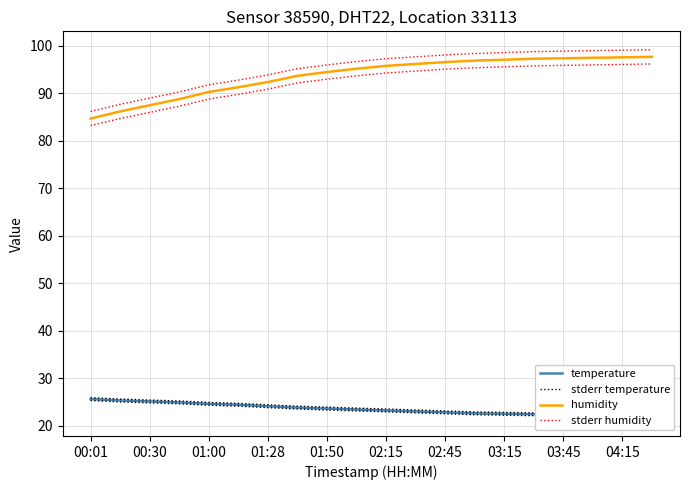

Reading right to left, list all the values displayed in this chart.

temperature: 22.0	22.1	22.2	22.3	22.4	22.5	22.6	22.8	23.0	23.2	23.4	23.6	23.8	24.1	24.4	24.6	24.9	25.1	25.3	25.6
stderr temperature: 22.3	22.4	22.5	22.6	22.7	22.8	22.9	23.1	23.3	23.5	23.7	23.9	24.1	24.4	24.7	24.9	25.2	25.4	25.6	25.9
humidity: 97.7	97.6	97.5	97.4	97.3	97.1	96.9	96.6	96.2	95.8	95.2	94.5	93.7	92.4	91.3	90.3	88.8	87.5	86.2	84.7
stderr humidity: 99.2	99.1	99.0	98.9	98.8	98.6	98.4	98.1	97.7	97.3	96.7	96.0	95.2	93.9	92.8	91.8	90.3	89.0	87.7	86.2